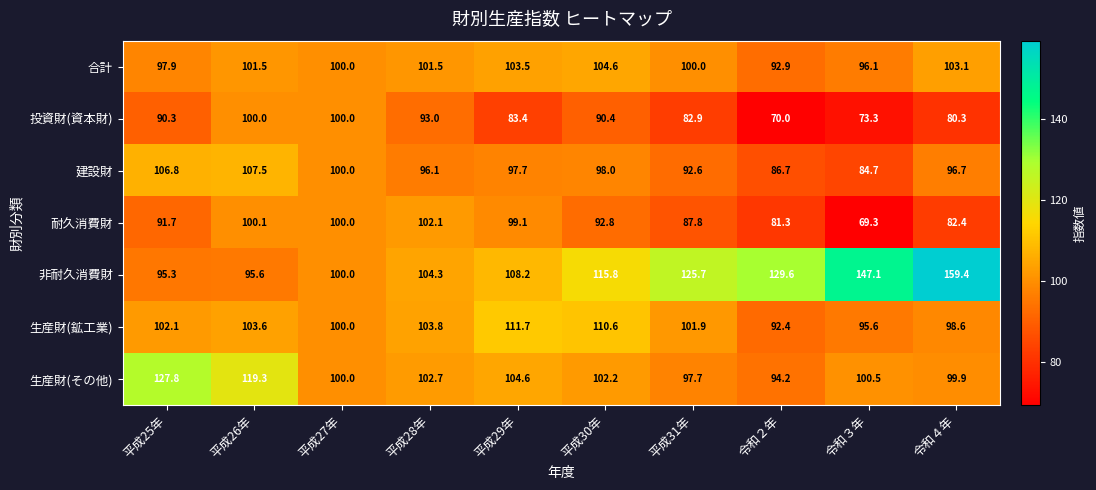

List the series in order of their peak value, lowest first.

投資財(資本財), 耐久消費財, 合計, 建設財, 生産財(鉱工業), 生産財(その他), 非耐久消費財